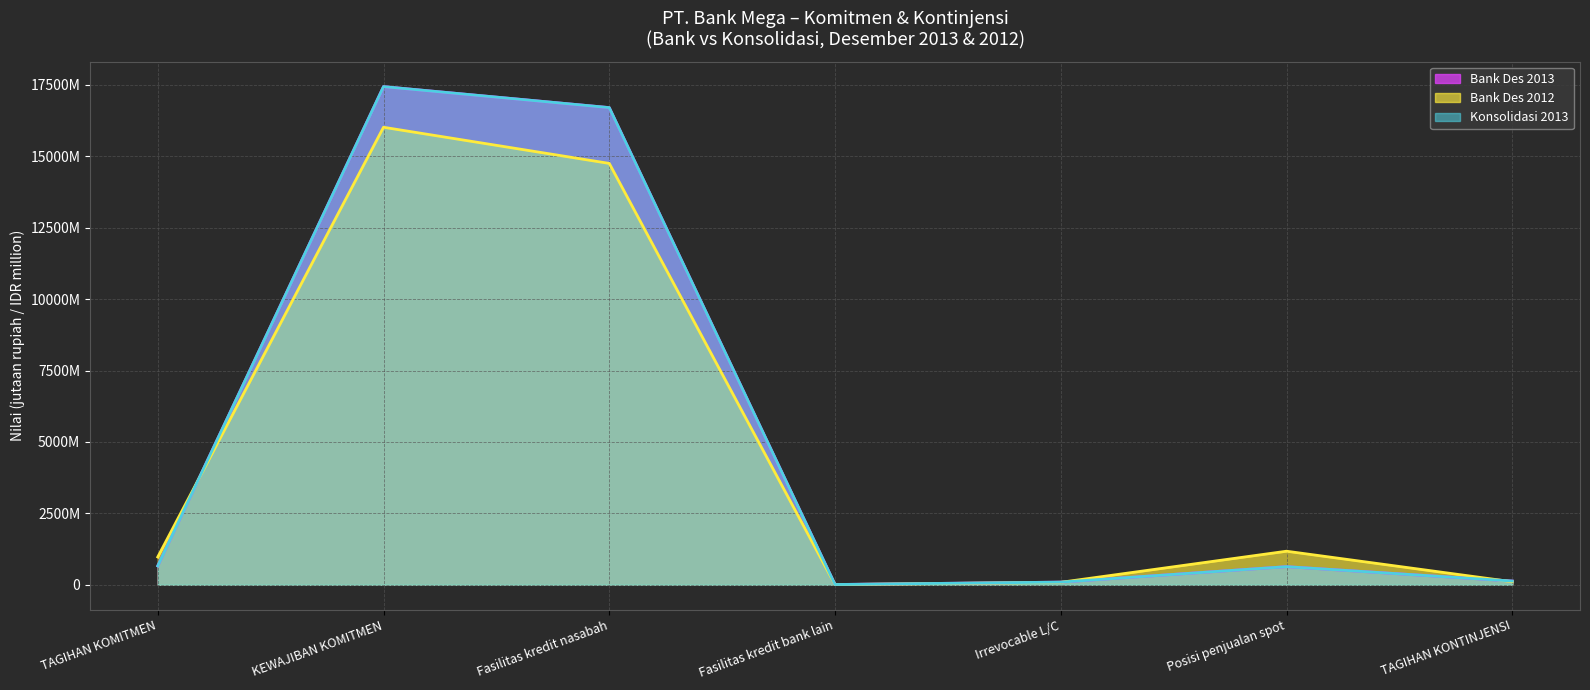

In Bank Des 2012, how many points are lower than both neighbors (excluding endpoints)?

1